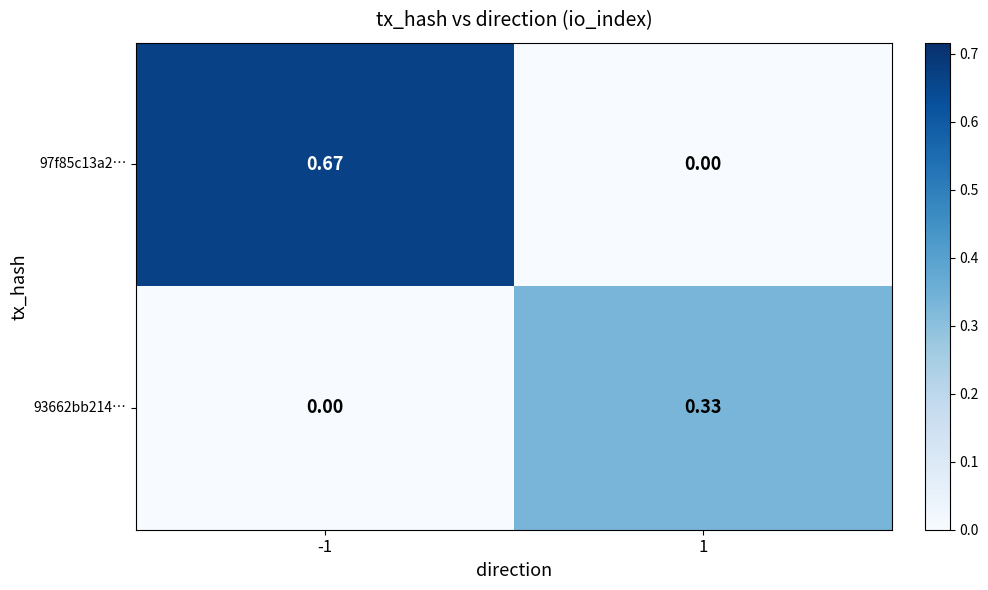

How many series are shown in this chart?

2